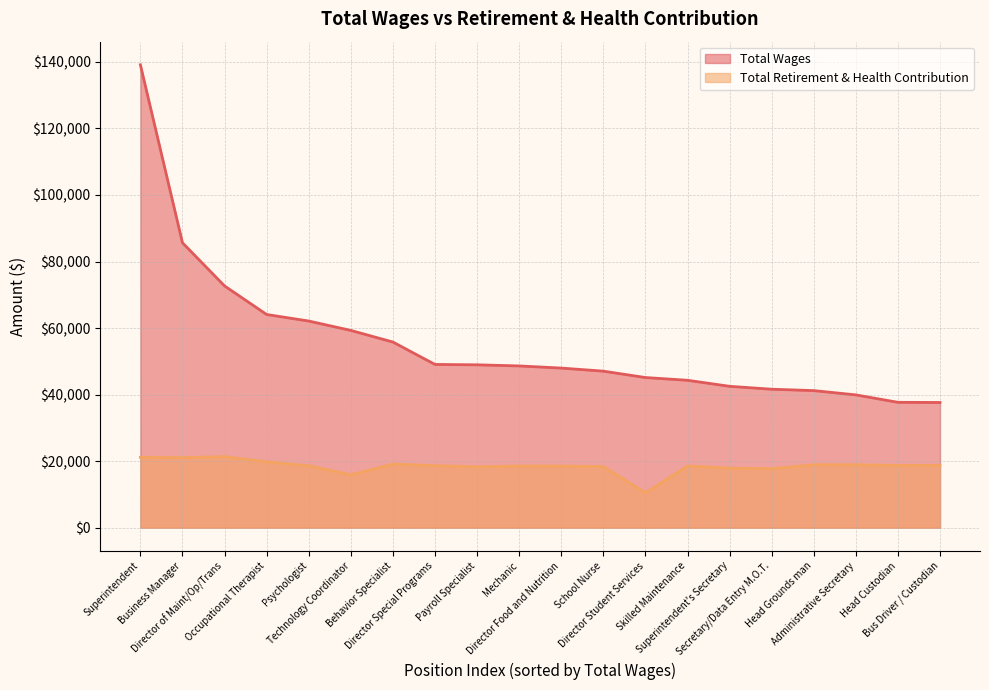

What are all the series names shown in the legend?

Total Wages, Total Retirement & Health Contribution